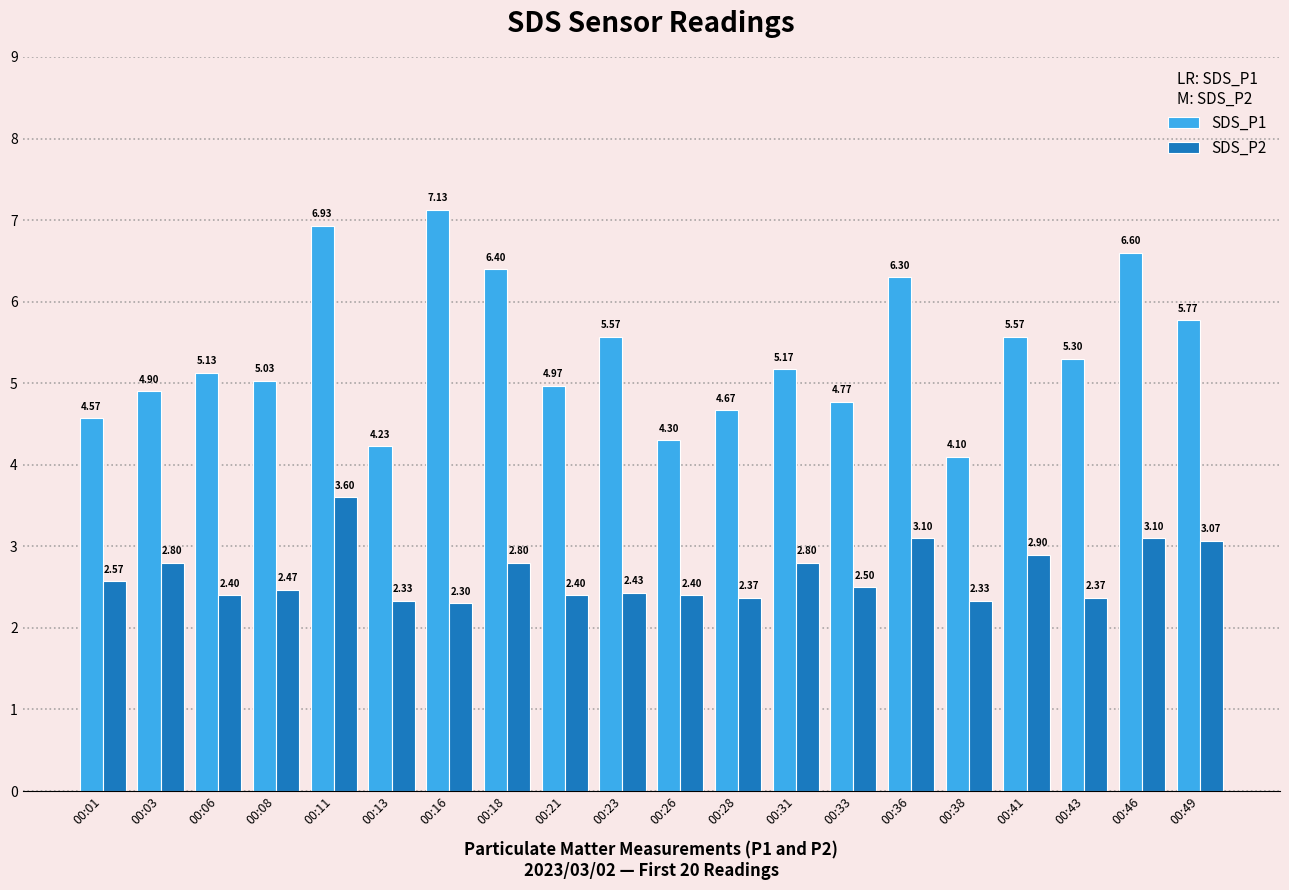

Which series changed the most between 00:03 and 00:26?

SDS_P1